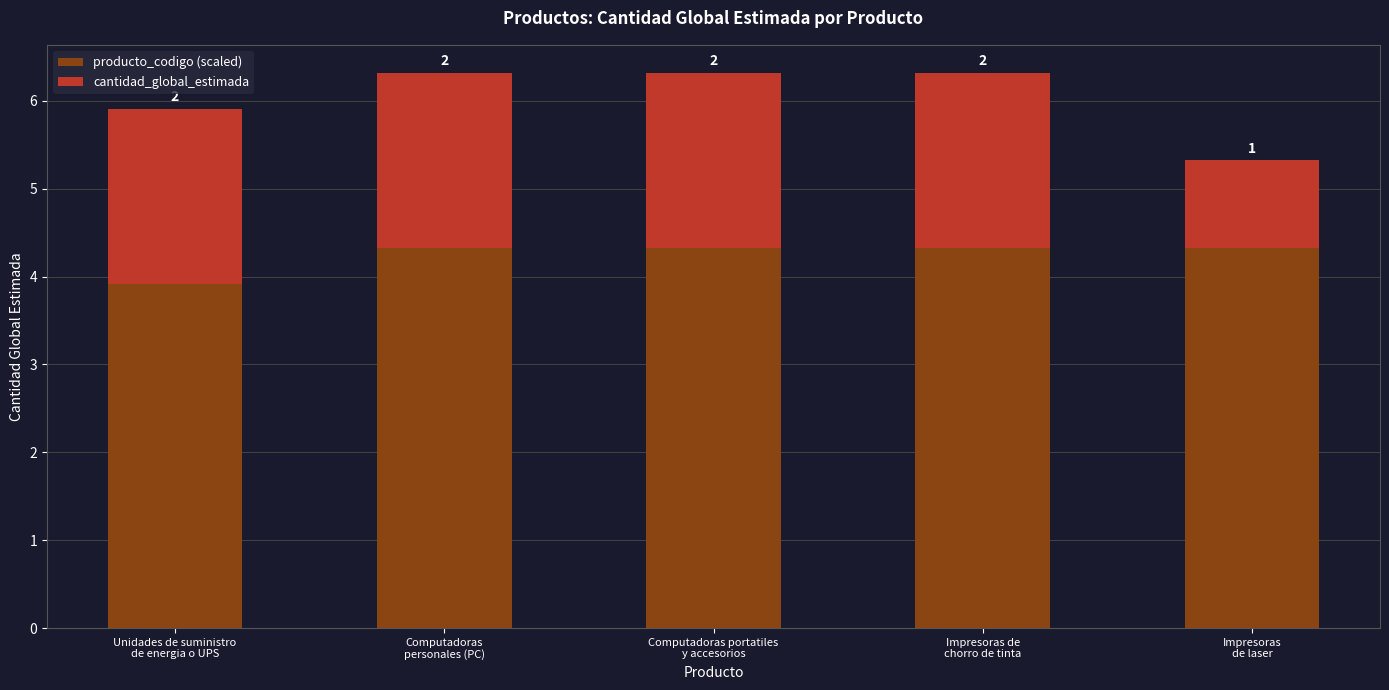

What is the total value across all series at Unidades de suministro
de energia o UPS?

5.9